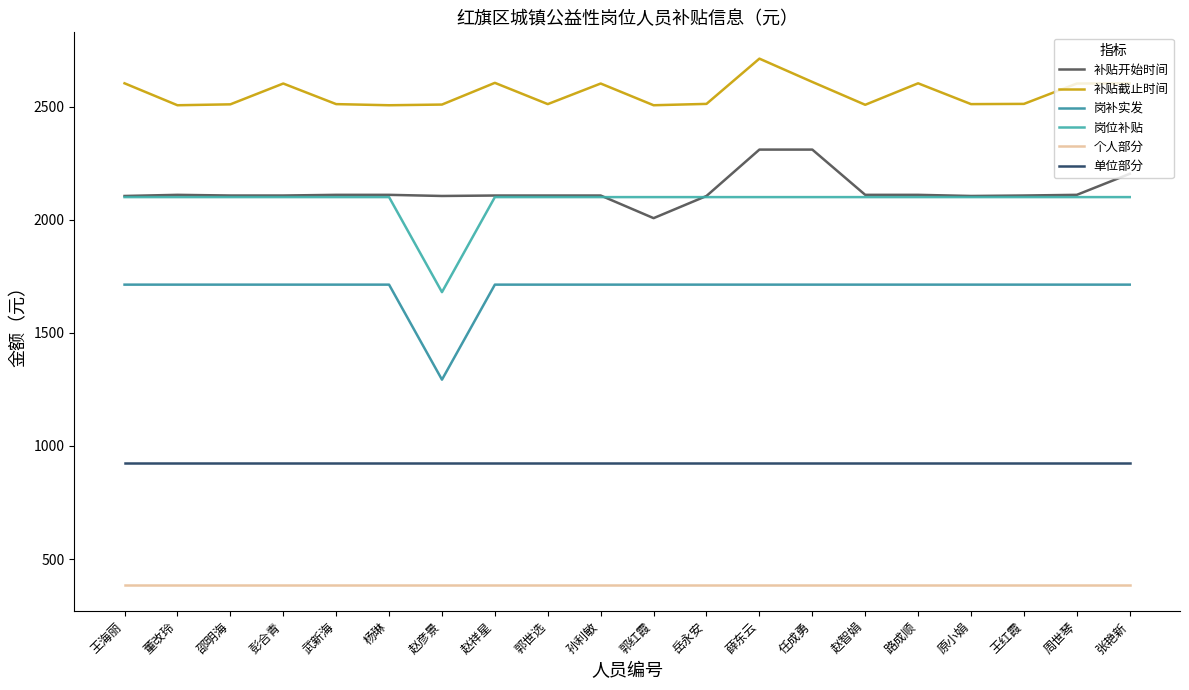

What is the smallest value displayed?

386.9